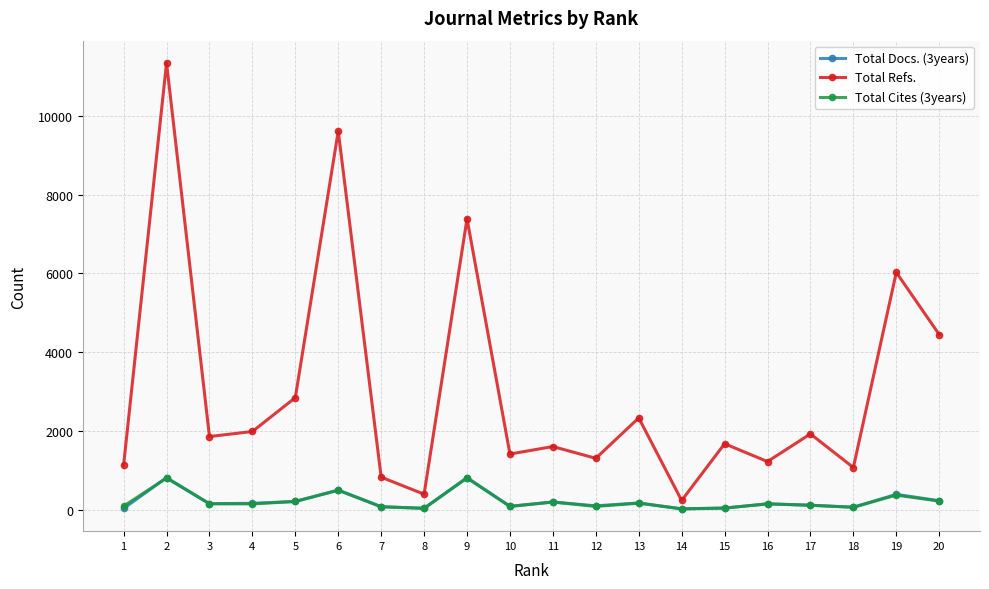

Which series has the largest total across all categories?

Total Refs.